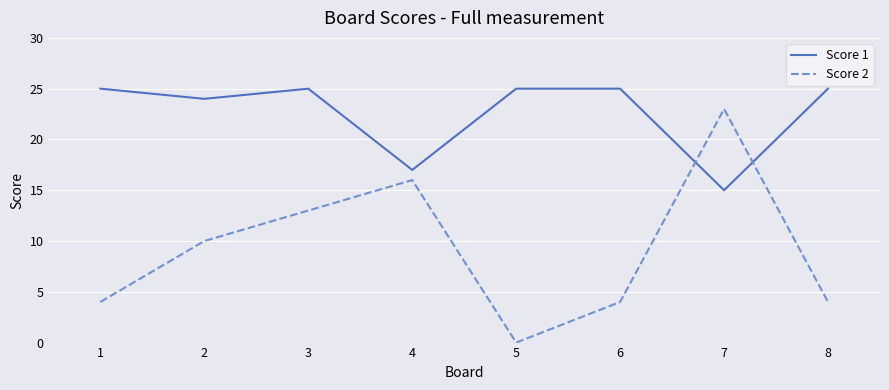

What is the difference between the maximum and minimum values in the Score 1 series?

10